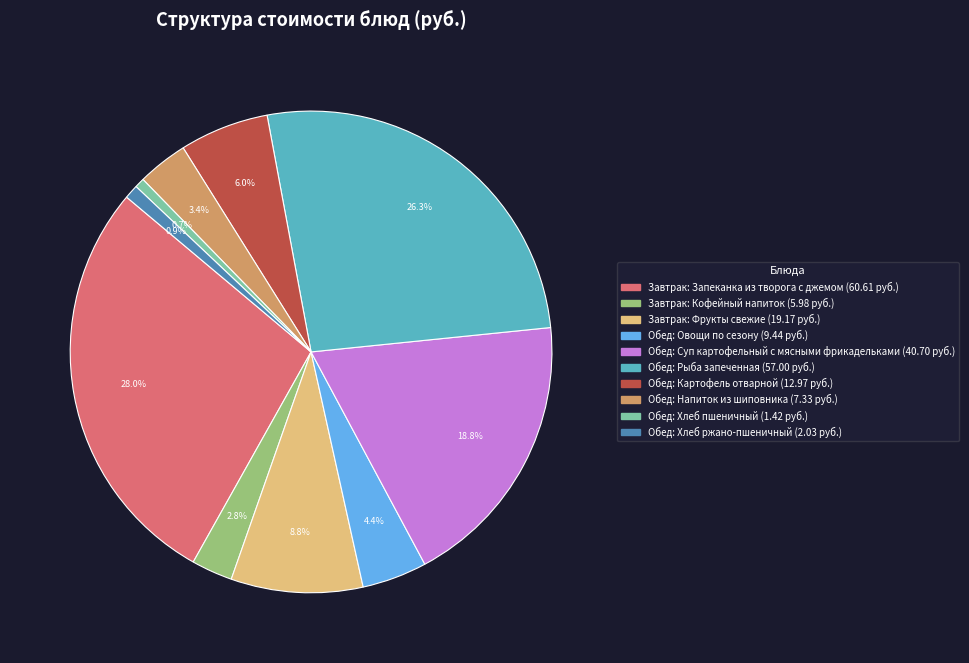

What portion of the pie excludes Обед: Рыба запеченная?

73.7%